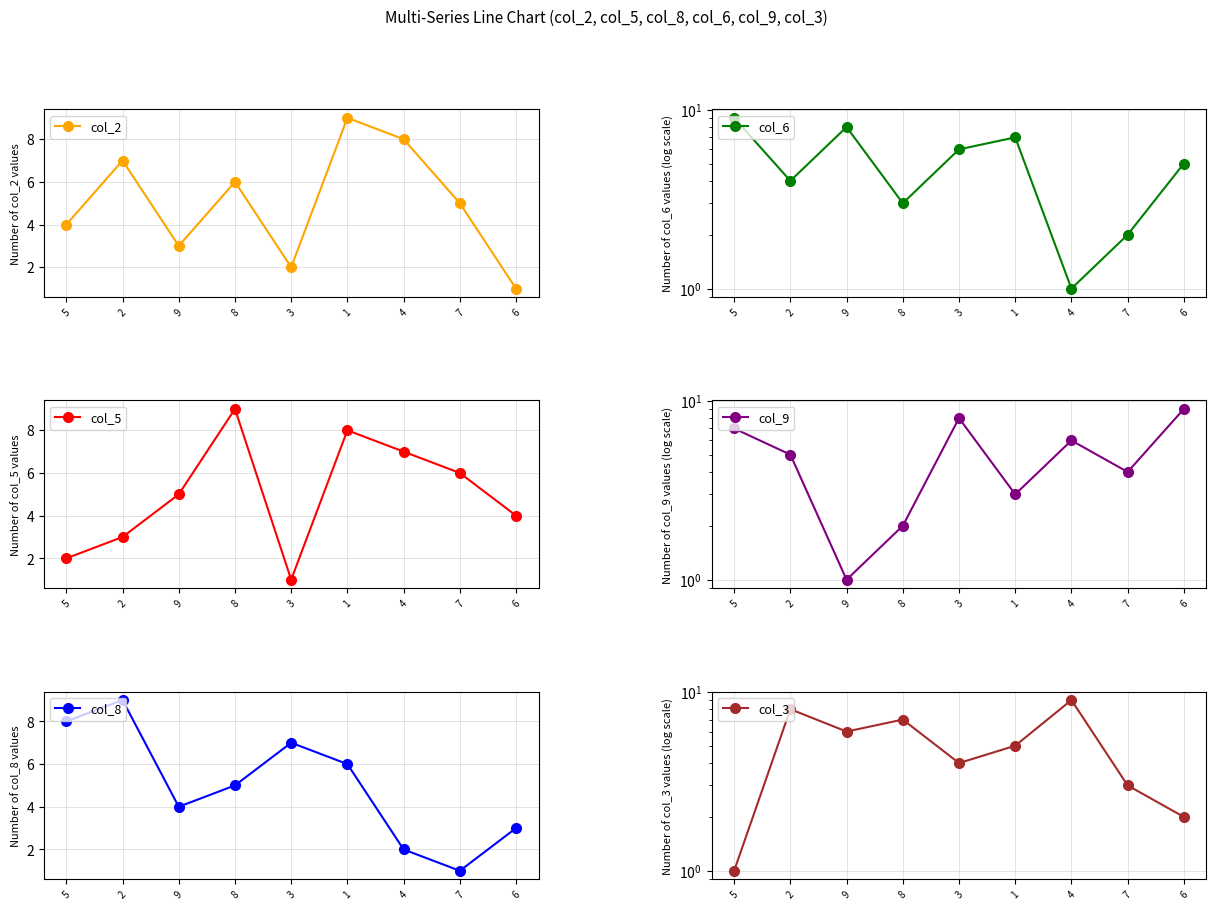

Reading left to right, transcribe all the data shown in this chart.

col_2: 4	7	3	6	2	9	8	5	1
col_6: 9	4	8	3	6	7	1	2	5
col_5: 2	3	5	9	1	8	7	6	4
col_9: 7	5	1	2	8	3	6	4	9
col_8: 8	9	4	5	7	6	2	1	3
col_3: 1	8	6	7	4	5	9	3	2